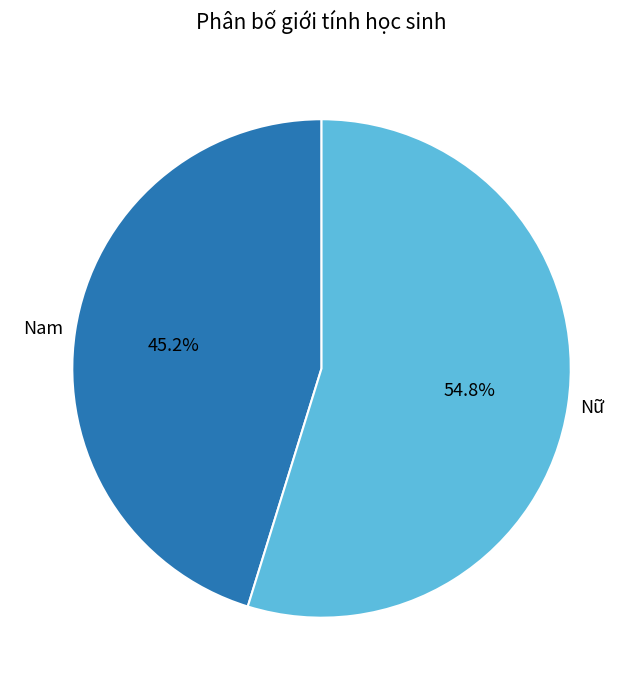

How many slices are in this pie chart?

2